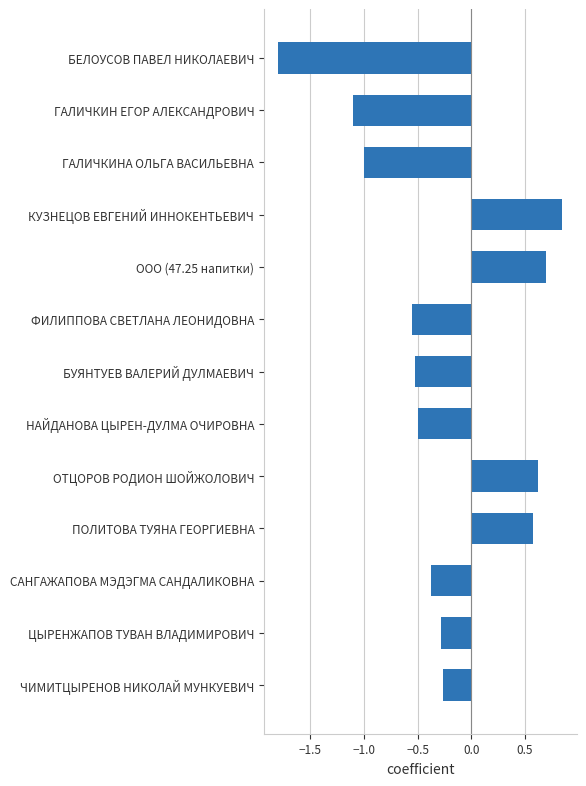

The value at ГАЛИЧКИНА ОЛЬГА ВАСИЛЬЕВНА is -1.0. True or false?

True